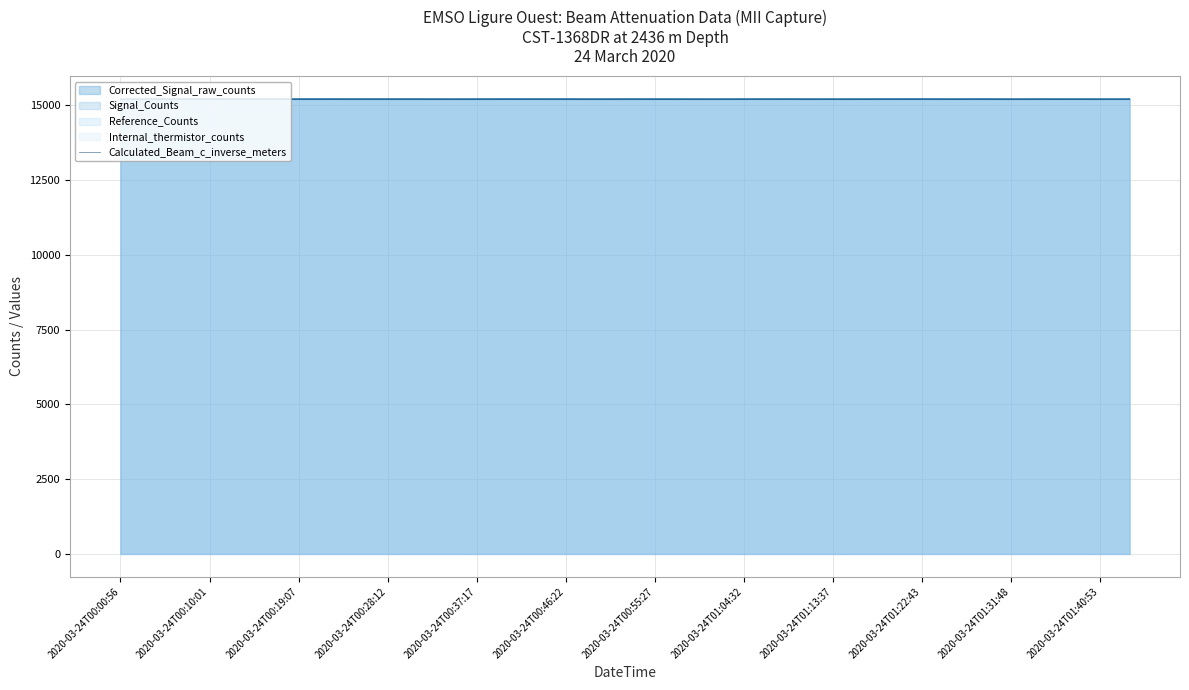

The value of Corrected_Signal_raw_counts at 2020-03-24T01:31:48 is 15204.0. True or false?

True